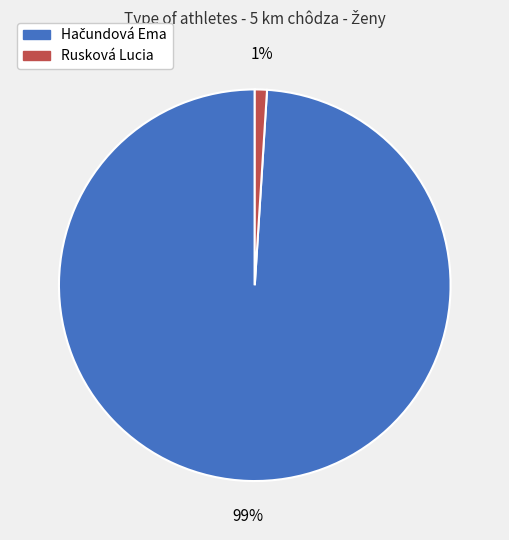

To the nearest percent, what portion does Rusková Lucia represent?

1%